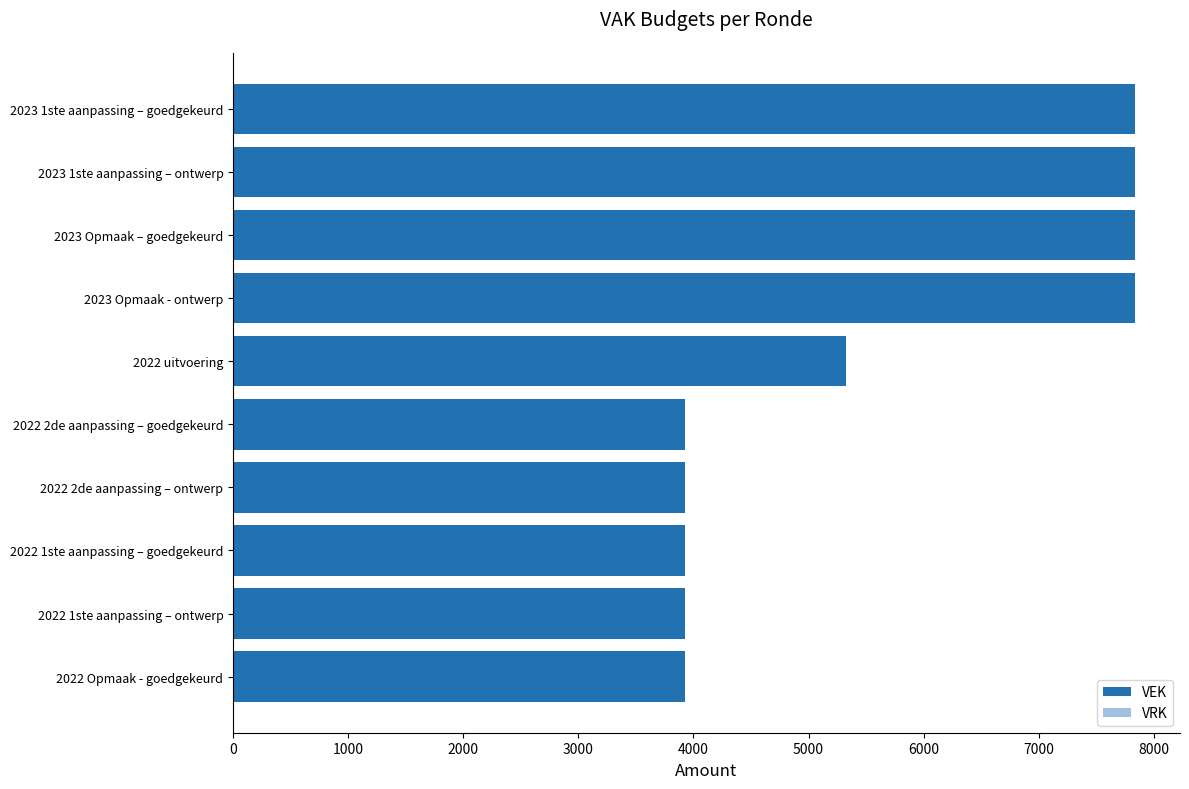

What is the change in value from 2023 1ste aanpassing – ontwerp to 2022 2de aanpassing – goedgekeurd?

-3913